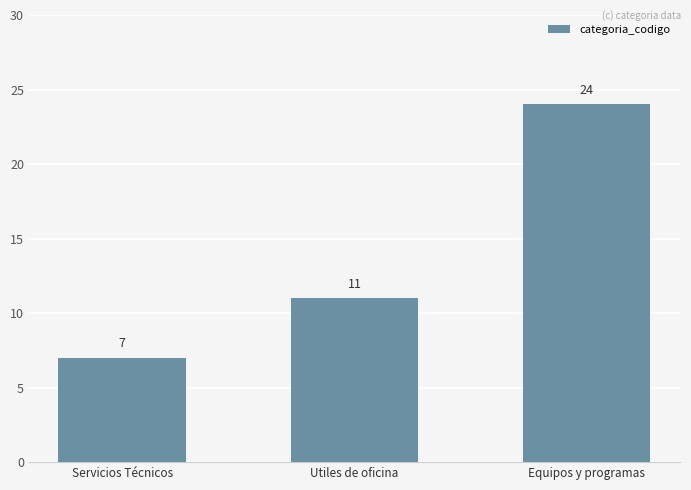

What is the change in value from Servicios Técnicos to Utiles de oficina?

+4